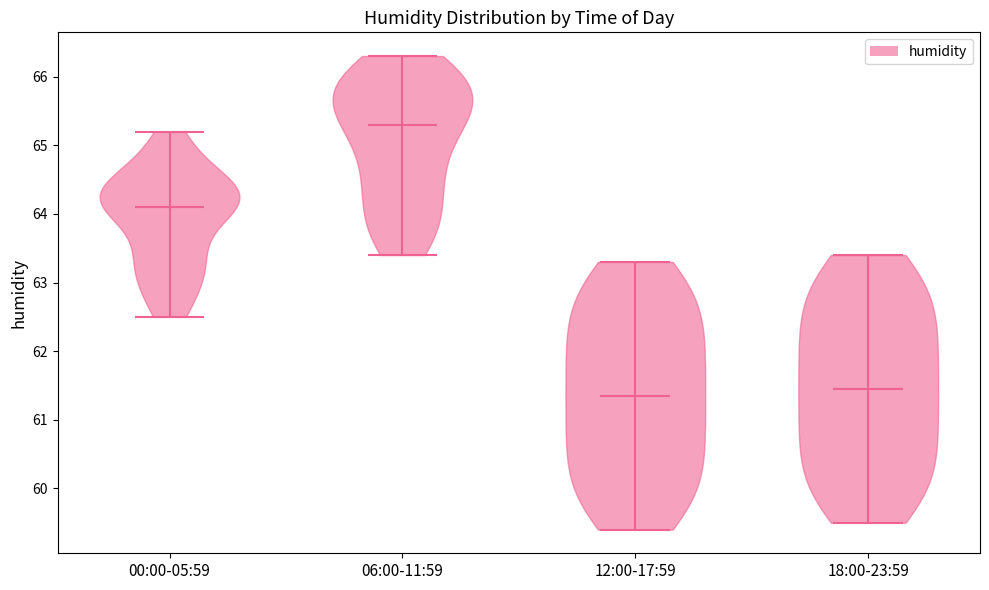

Reading left to right, read every violin against the y-axis: where its median line is, and the lowest and highest points it reaches. The values are not printed on the chart, so give them approximately, as read against the axis.

00:00-05:59: median line 64.1, lowest point 62.5, highest point 65.2
06:00-11:59: median line 65.3, lowest point 63.4, highest point 66.3
12:00-17:59: median line 61.4, lowest point 59.4, highest point 63.3
18:00-23:59: median line 61.5, lowest point 59.5, highest point 63.4